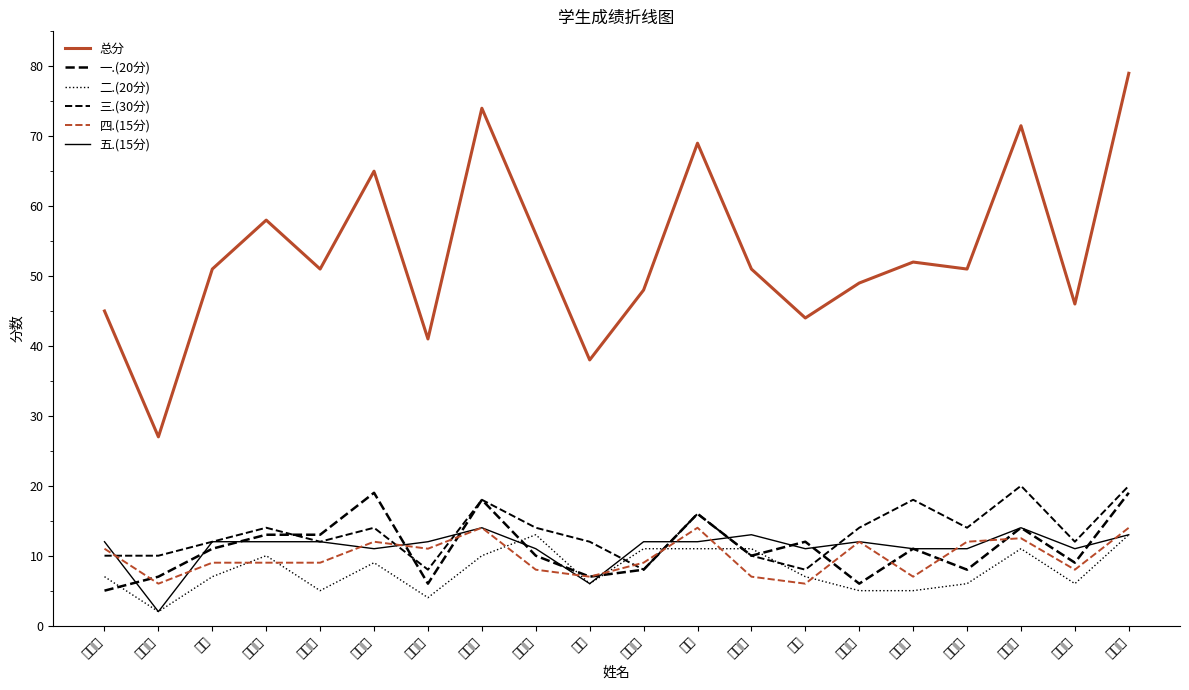

What is the spread (max minus min) of values at 杨晓红?

48.0